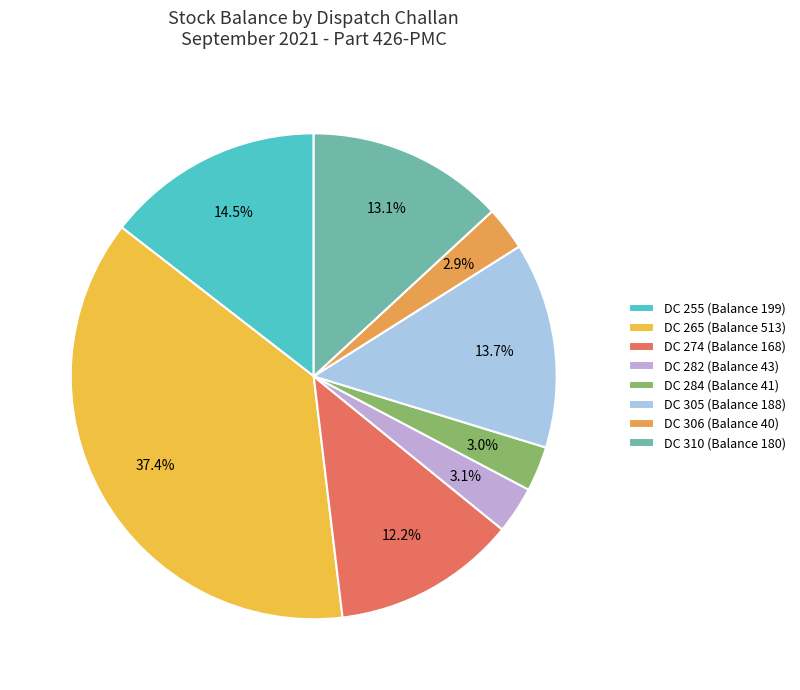

What portion of the pie excludes DC 265 (Balance 513)?

62.6%